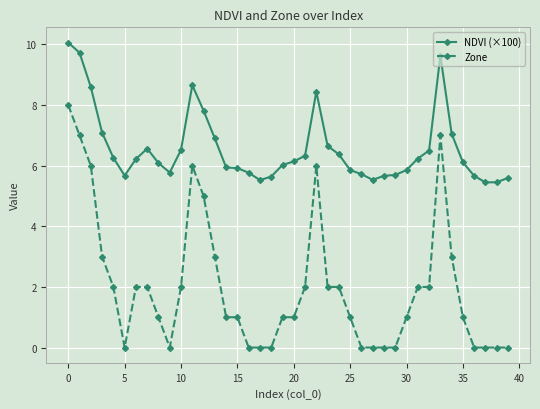

True or false: NDVI (×100) and Zone intersect in this chart.

False